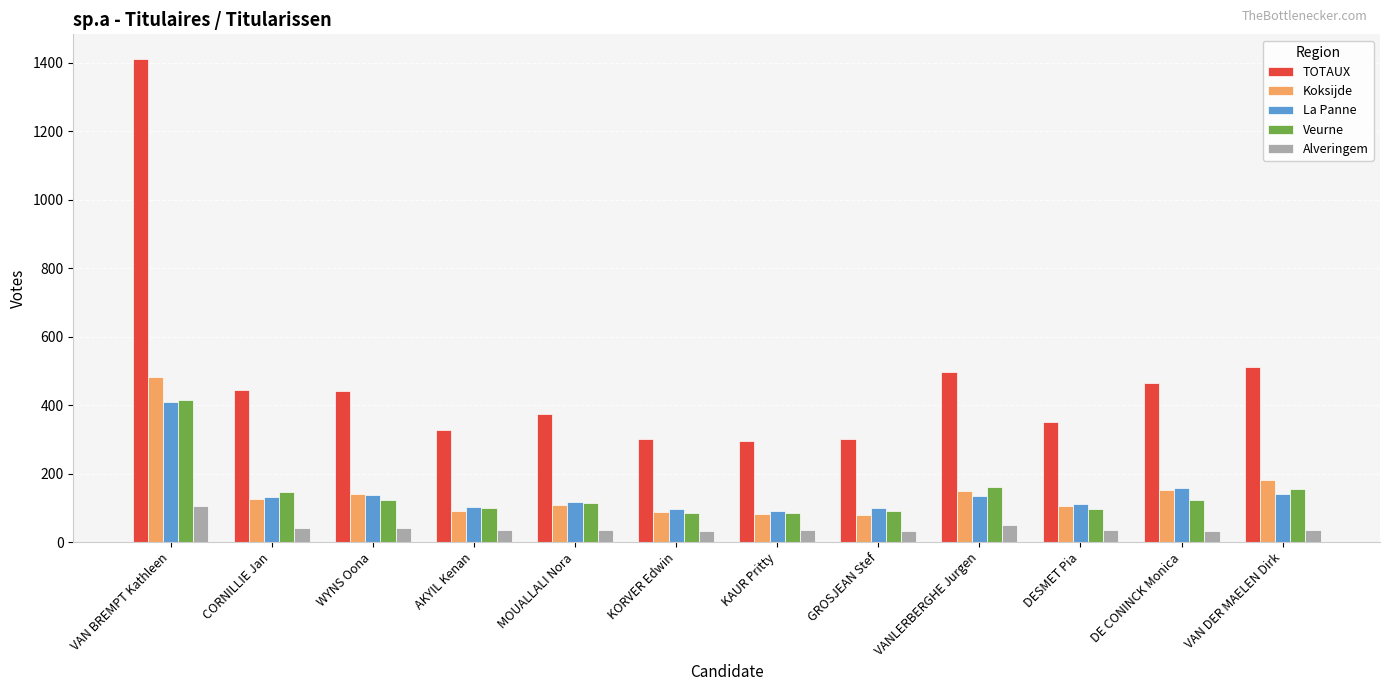

Which label corresponds to the largest value in the chart?

VAN BREMPT Kathleen